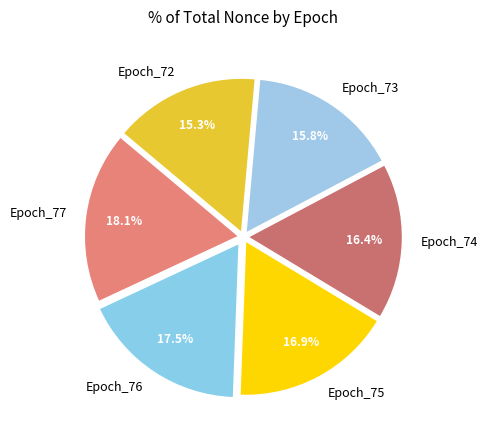

How many segments does this pie chart have?

6